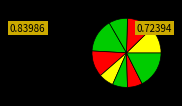

Count the number of slices in the pie.

9